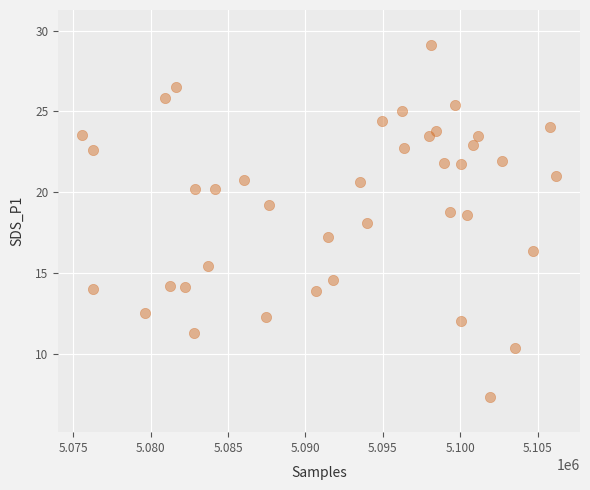

What is the range of X values (max minus min)?

30662.0